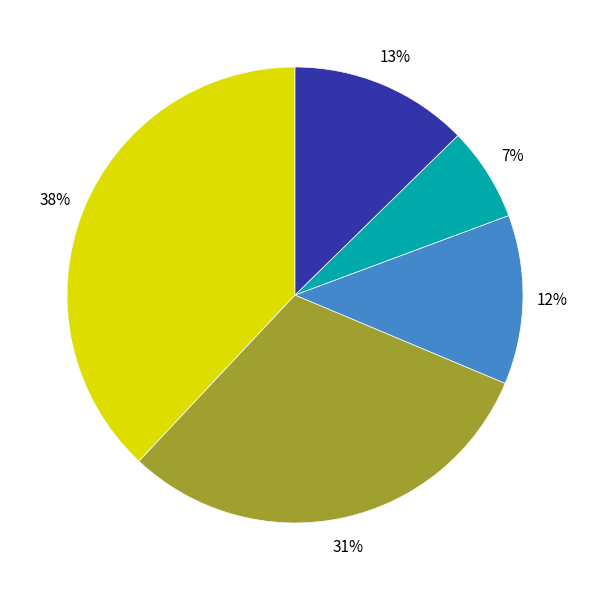

How many slices are in this pie chart?

5